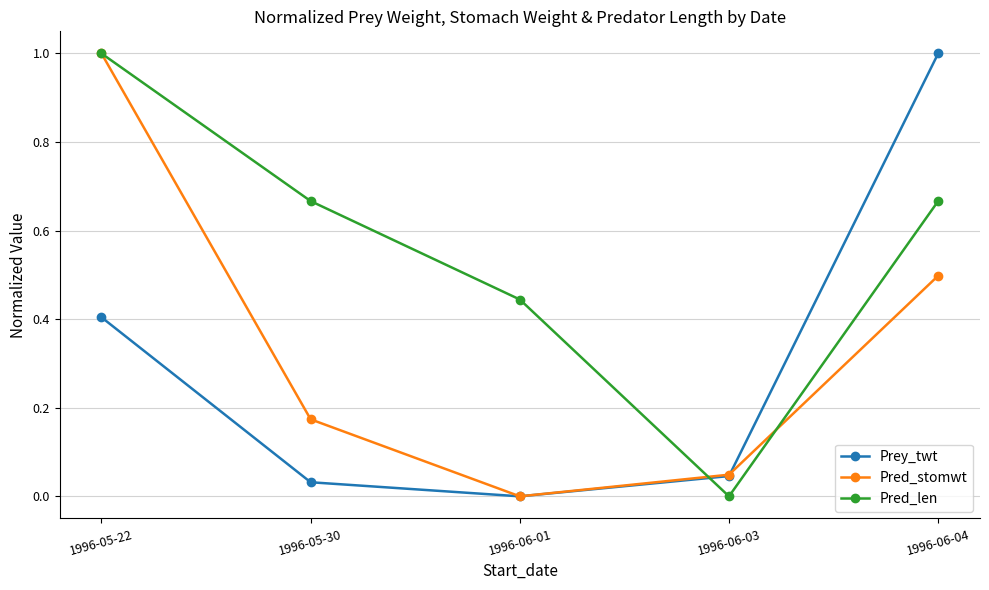

True or false: Prey_twt has a value of -0.4 at 1996-06-01.

False